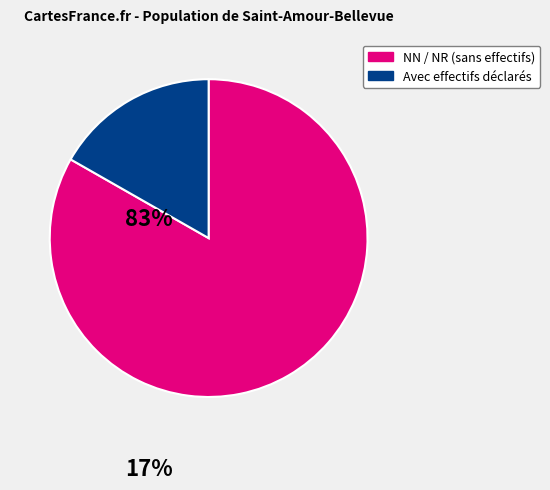

Is there a majority slice in this chart?

Yes